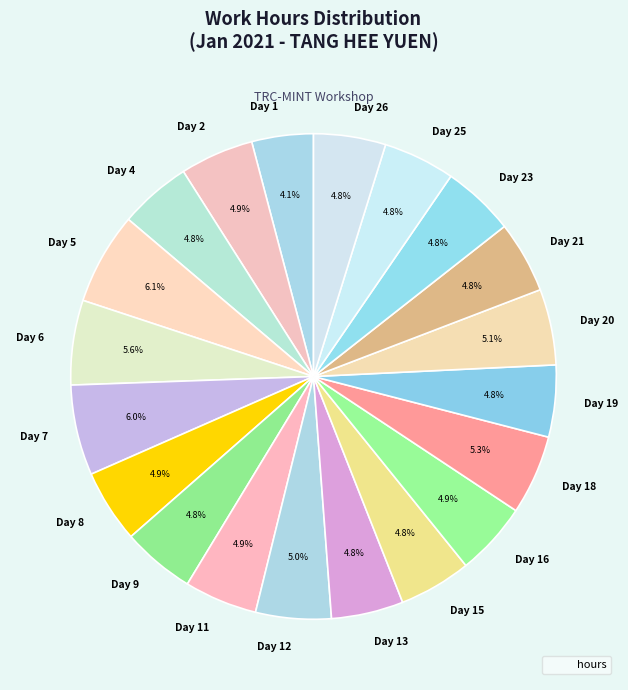

Count the number of slices in the pie.

20